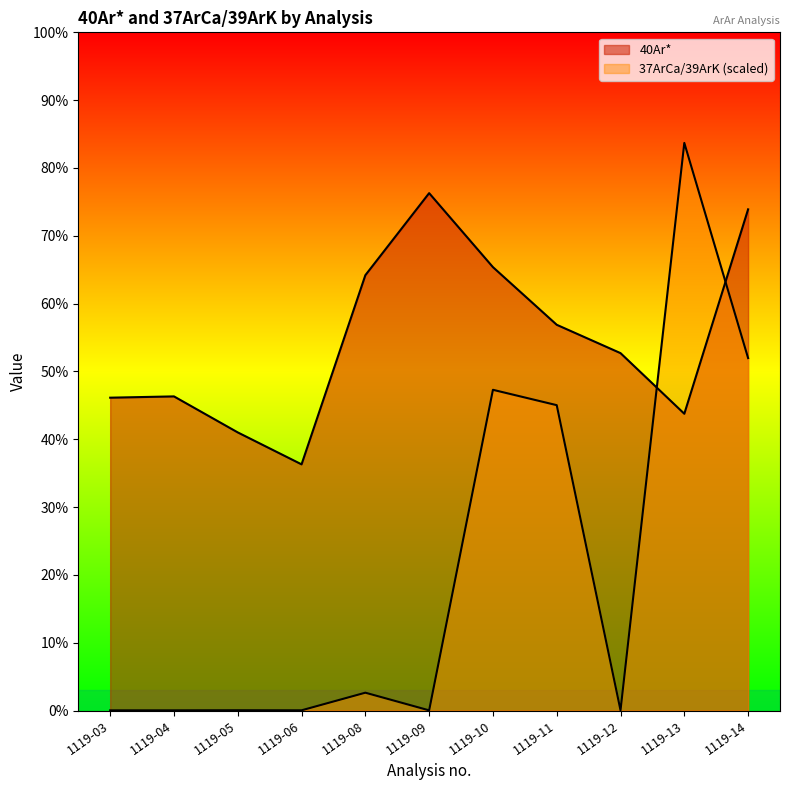

Rank the series at 1119-11 from lowest to highest value.

37ArCa/39ArK, 40Ar*